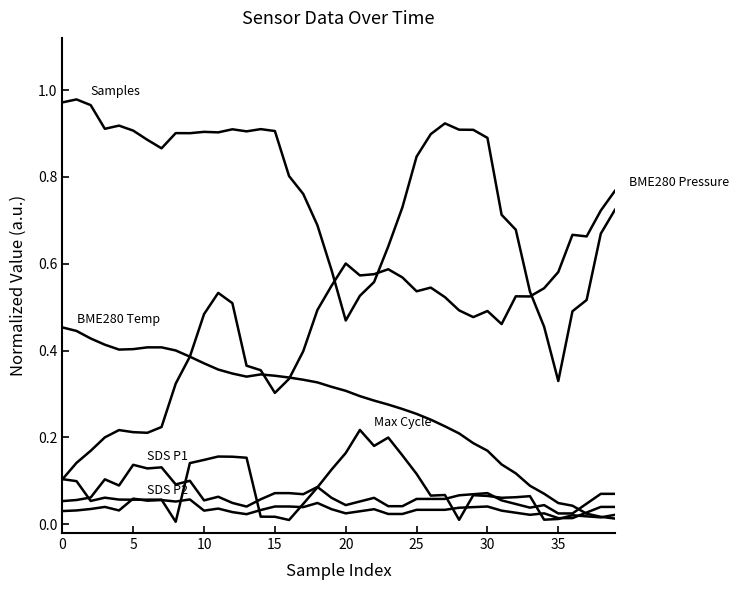

How many lines are shown in the chart?

6